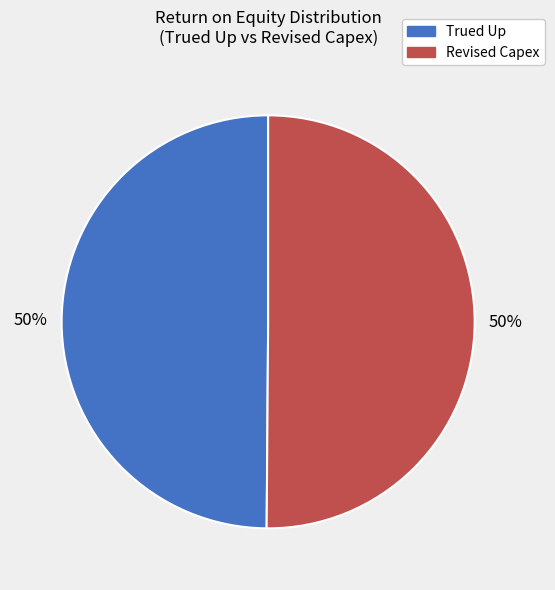

To the nearest percent, what is the average slice percentage?

50%